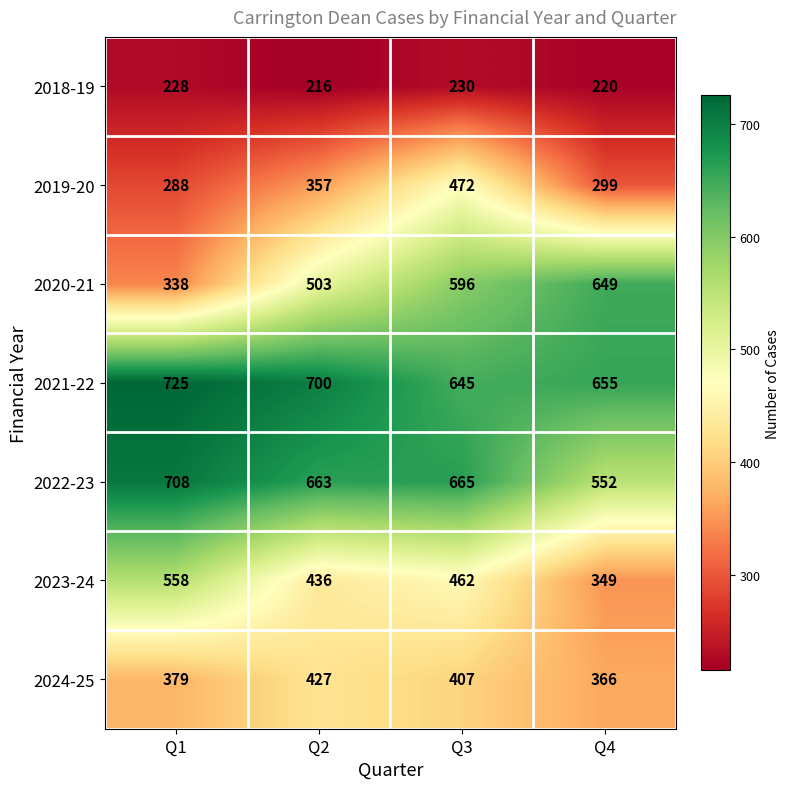

Which series has the widest spread of values?

2020-21